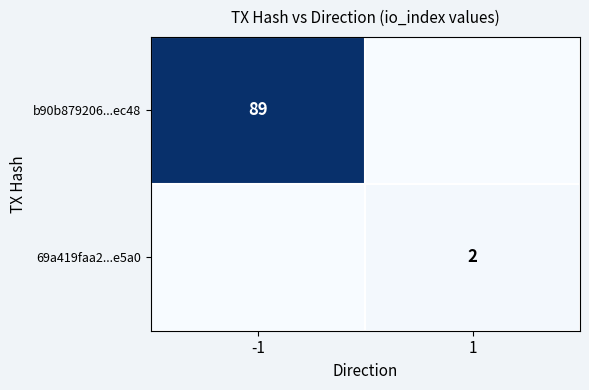

Is it true that b90b879206...ec48 equals 137 at -1?

False